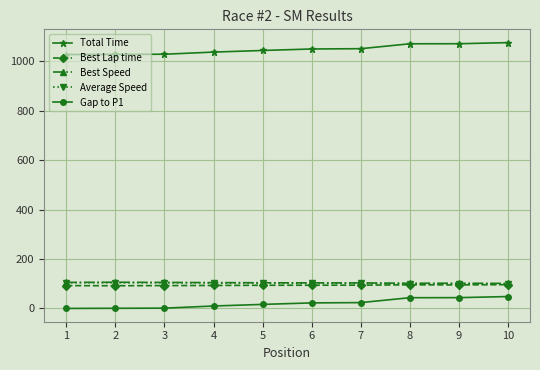

True or false: Best Speed has more than 0 interior local peaks.

True